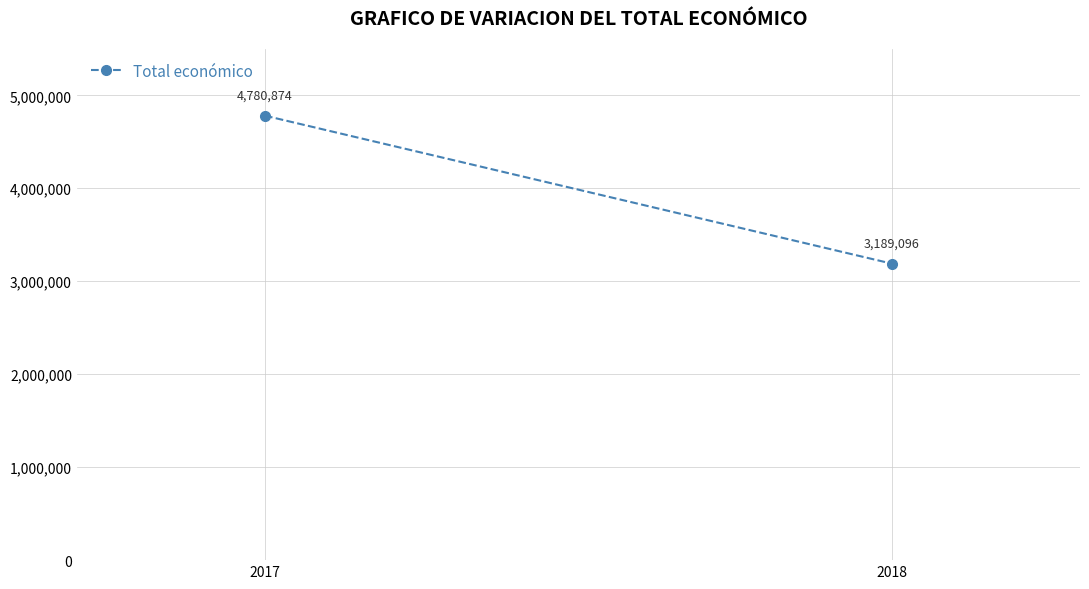

How many lines are shown in the chart?

1